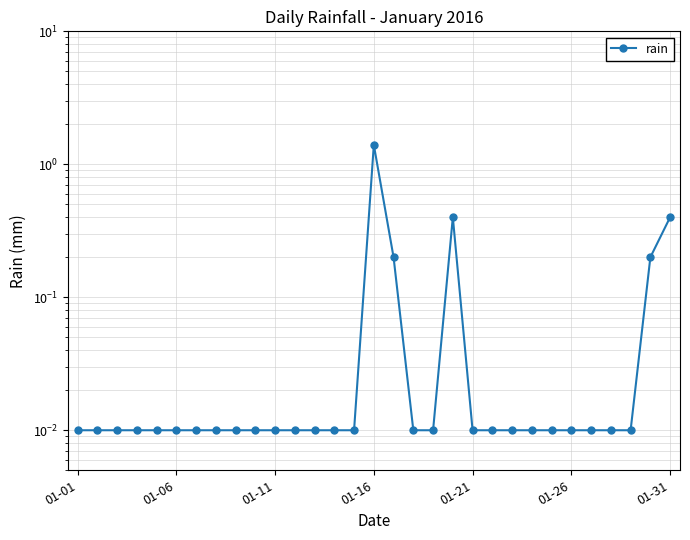

Reading right to left, list all the values displayed in this chart.

0.4	0.2	0.0	0.0	0.0	0.0	0.0	0.0	0.0	0.0	0.0	0.4	0.0	0.0	0.2	1.4	0.0	0.0	0.0	0.0	0.0	0.0	0.0	0.0	0.0	0.0	0.0	0.0	0.0	0.0	0.0